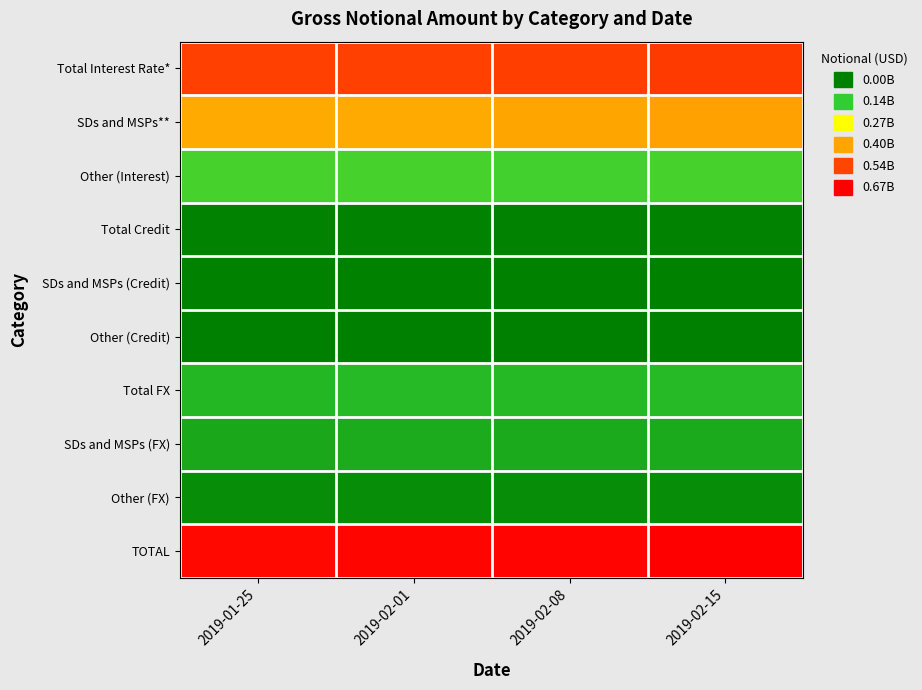

Reading left to right, transcribe all the data shown in this chart.

Total Interest Rate*: 2019-01-25=542088878	2019-02-01=543415235	2019-02-08=548587730	2019-02-15=555943397
SDs and MSPs**: 2019-01-25=393545202	2019-02-01=394956912	2019-02-08=400834381	2019-02-15=406258035
Other (Interest): 2019-01-25=148543677	2019-02-01=148458323	2019-02-08=147753349	2019-02-15=149685362
Total Credit: 2019-01-25=8032255	2019-02-01=8198014	2019-02-08=8401495	2019-02-15=8669948
SDs and MSPs (Credit): 2019-01-25=5438206	2019-02-01=5544806	2019-02-08=5657109	2019-02-15=5815409
Other (Credit): 2019-01-25=2594049	2019-02-01=2653208	2019-02-08=2744386	2019-02-15=2854539
Total FX: 2019-01-25=101118205	2019-02-01=105577723	2019-02-08=103161391	2019-02-15=104170237
SDs and MSPs (FX): 2019-01-25=74998578	2019-02-01=78175655	2019-02-08=76438288	2019-02-15=77306609
Other (FX): 2019-01-25=26119627	2019-02-01=27402068	2019-02-08=26723102	2019-02-15=26863629
TOTAL: 2019-01-25=651239338	2019-02-01=657190972	2019-02-08=660150616	2019-02-15=668783582